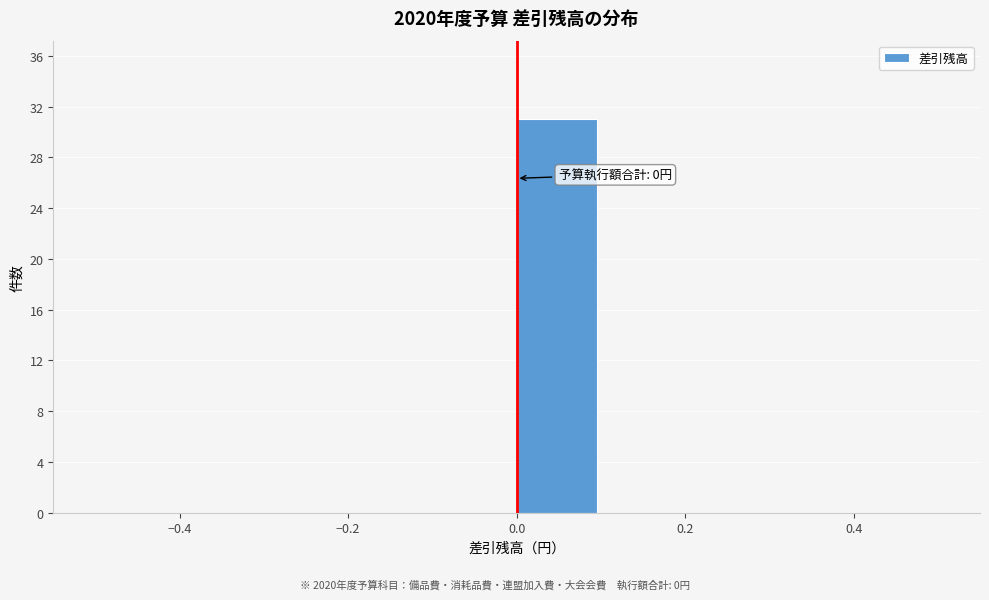

Which range on the x-axis has the tallest bar?

0.0 to 0.1